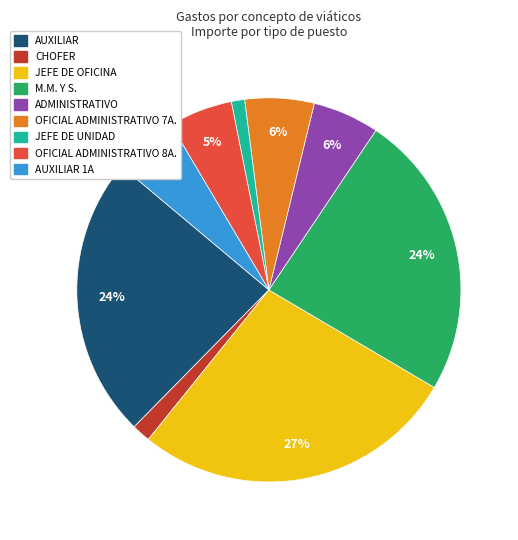

Does any single category account for the majority?

No